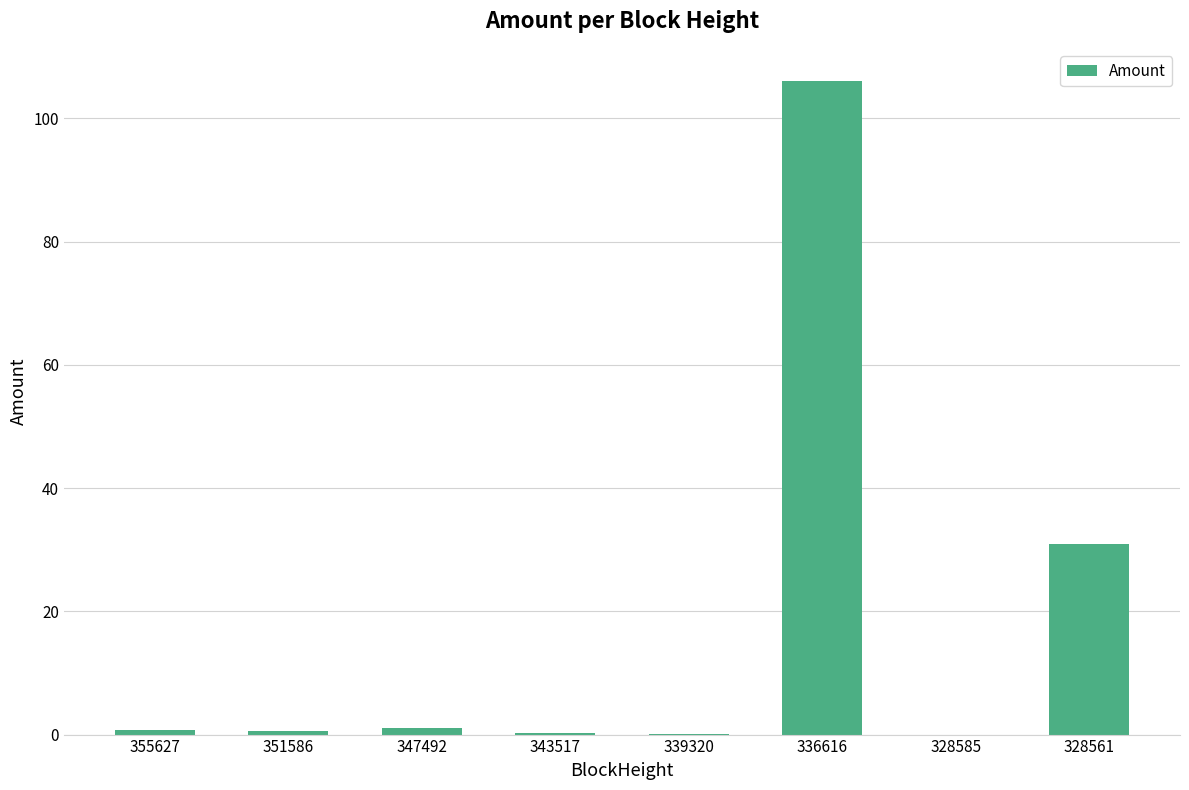

What value does the data have at 351586?

0.6